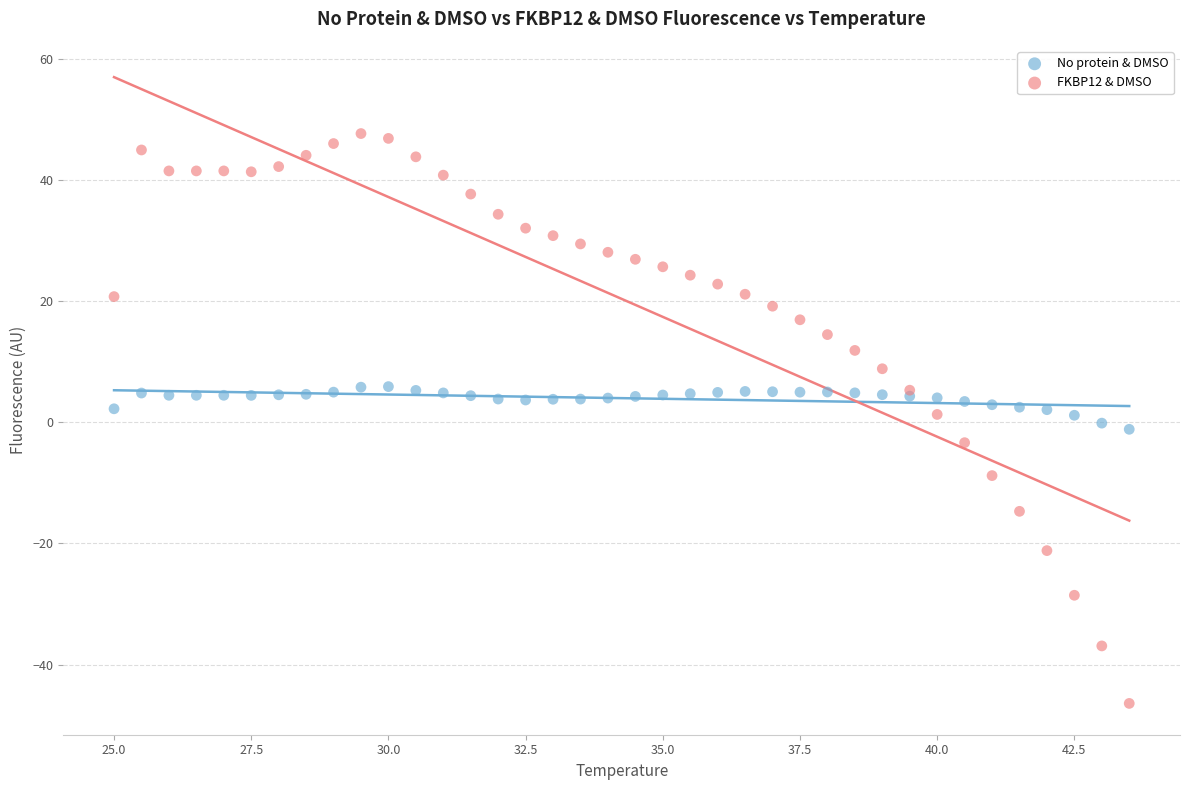

Which series contains the highest Y value?

FKBP12 & DMSO